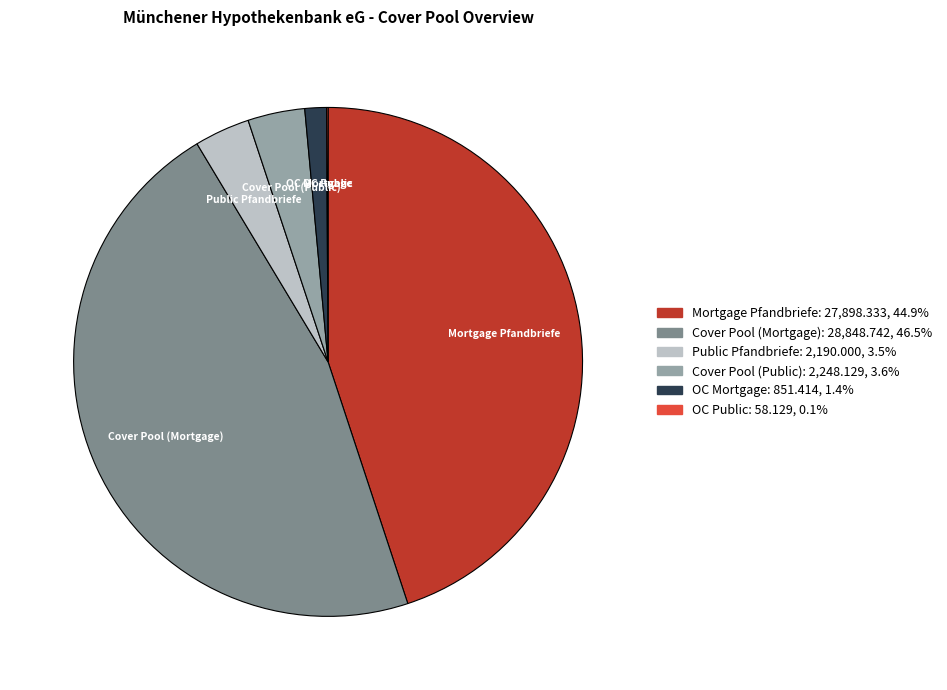

Which slice is the largest?

Cover Pool (Mortgage)